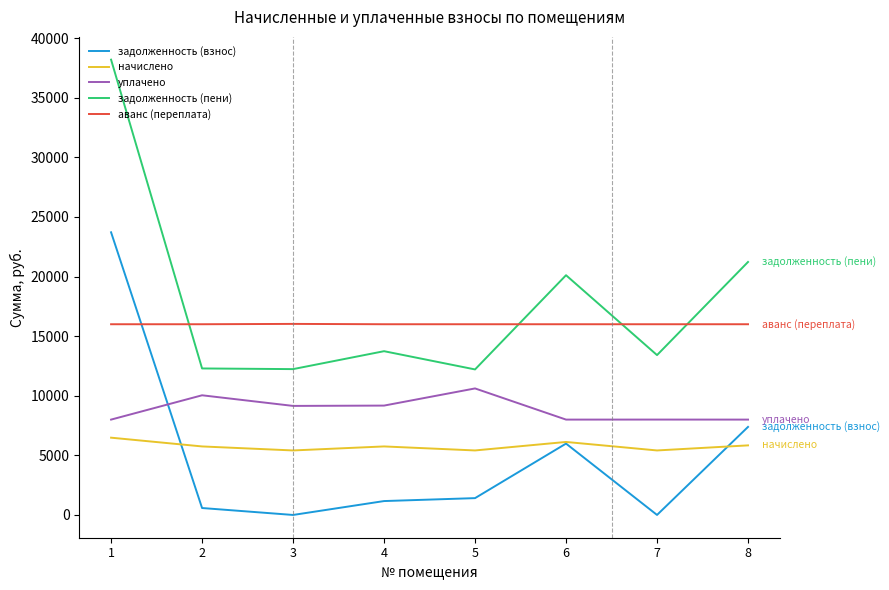

In начислено, how many points are lower than both neighbors (excluding endpoints)?

3